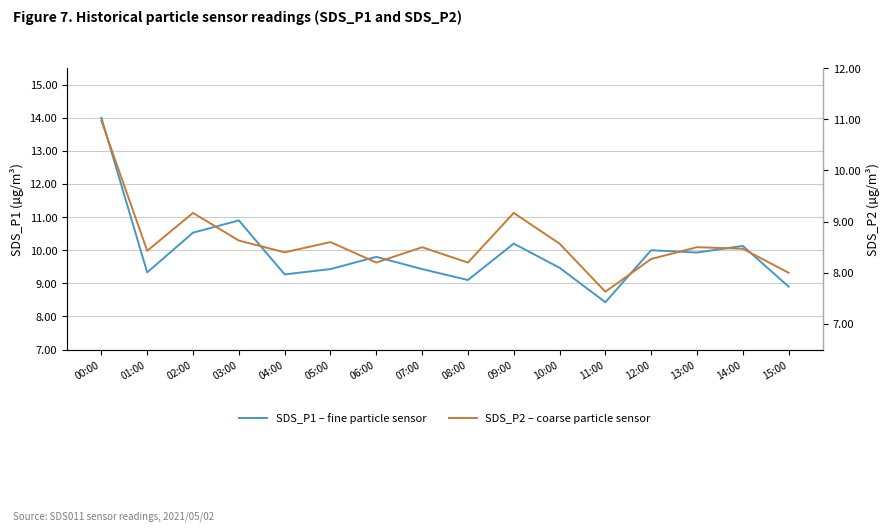

What is the highest value of the SDS_P2 – coarse particle sensor series?

11.0